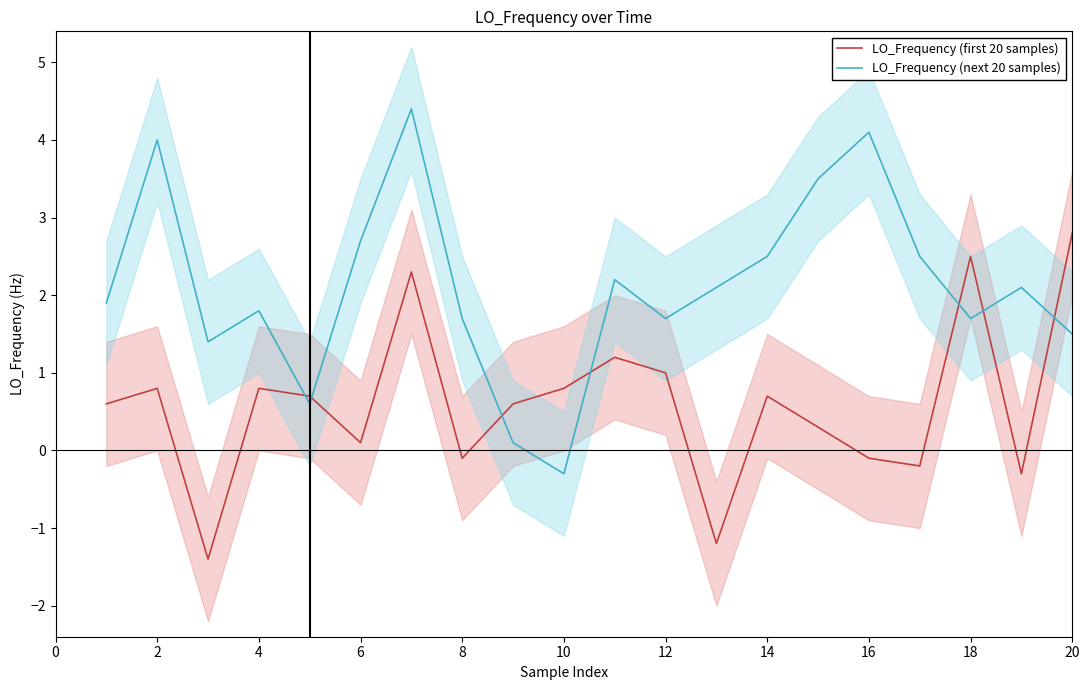

At how many categories does at least one series exceed 2?

12